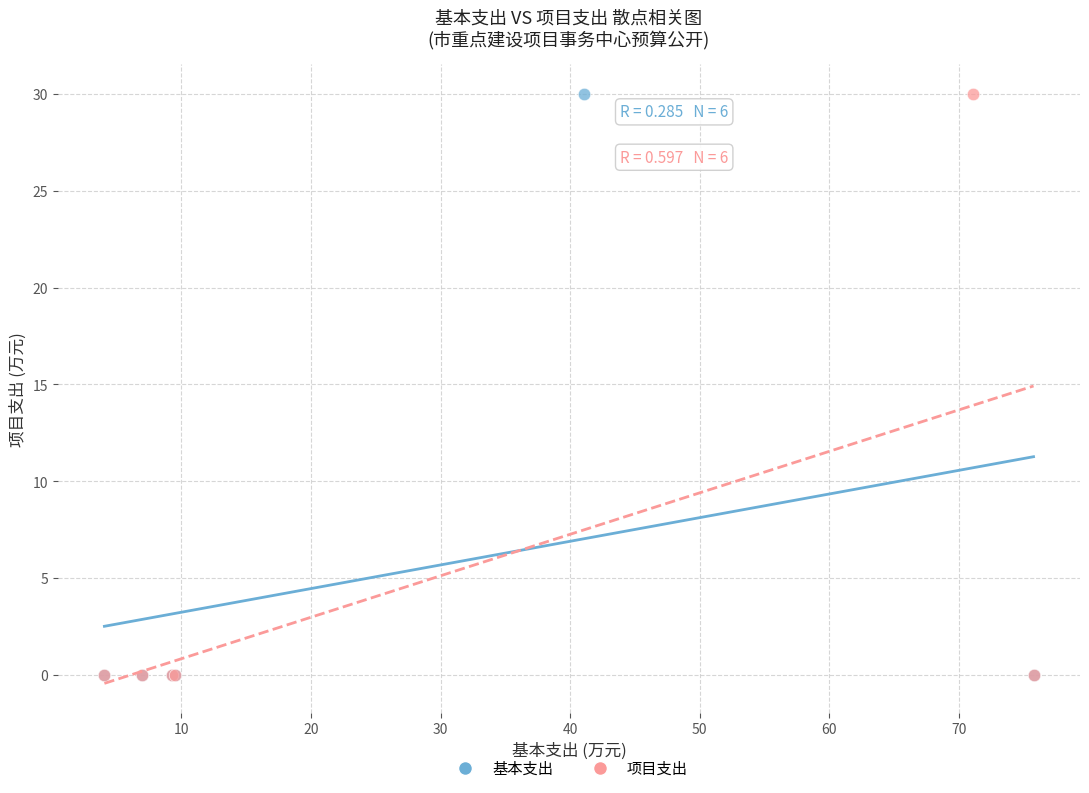

What are all the series names shown in the legend?

基本支出, 项目支出